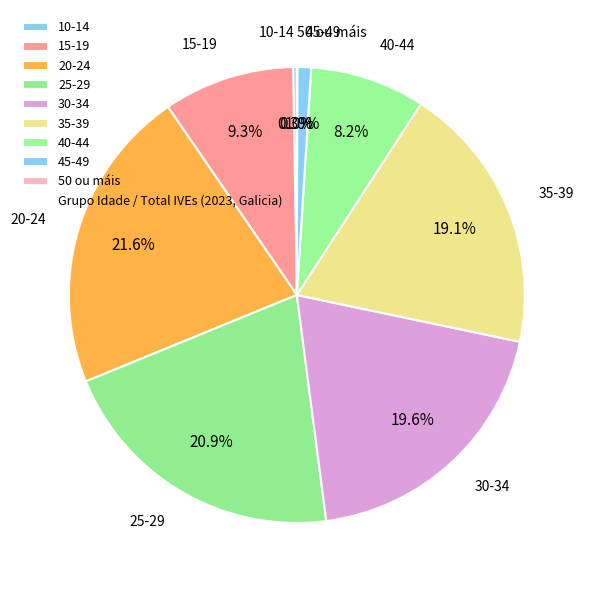

What is the largest slice in the pie chart?

20-24